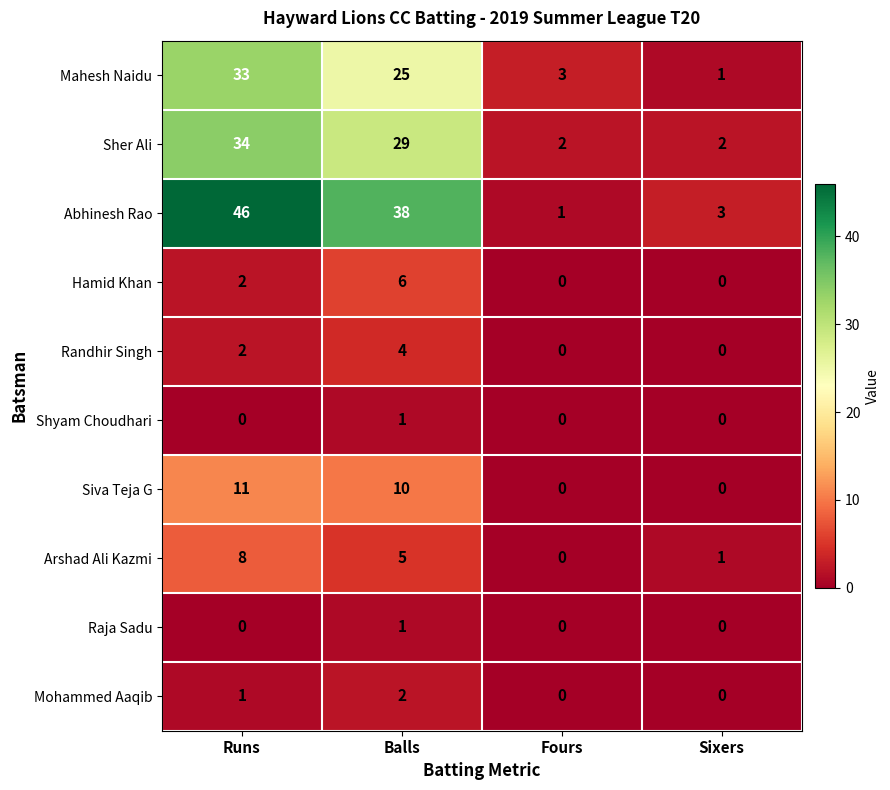

What value does the Arshad Ali Kazmi series have at Runs?

8